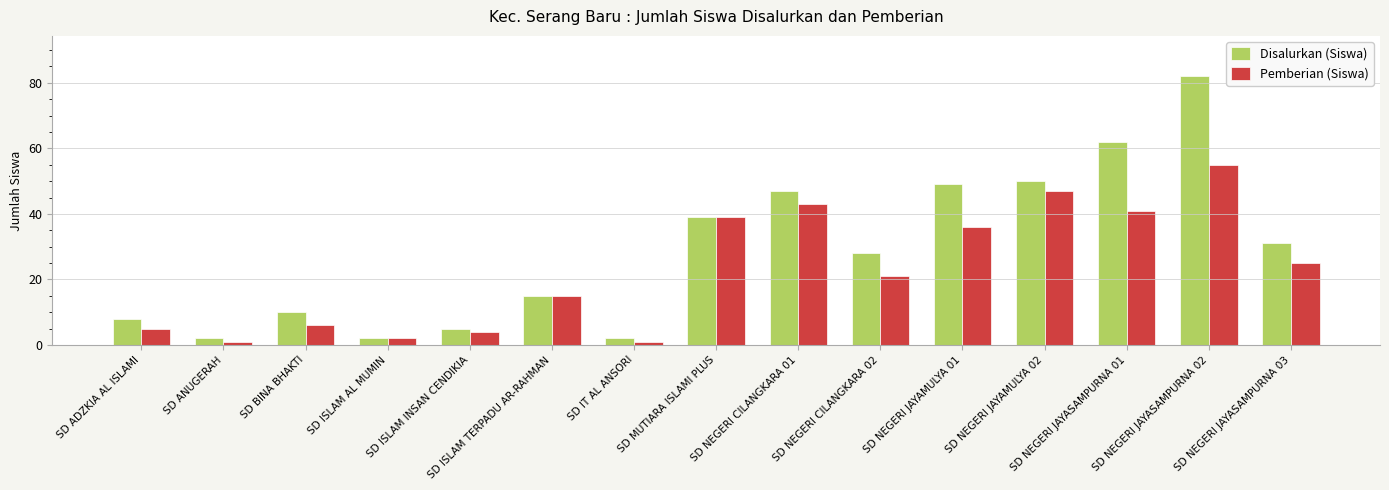

The Disalurkan (Siswa) series shows 31 at SD NEGERI JAYASAMPURNA 03. True or false?

True